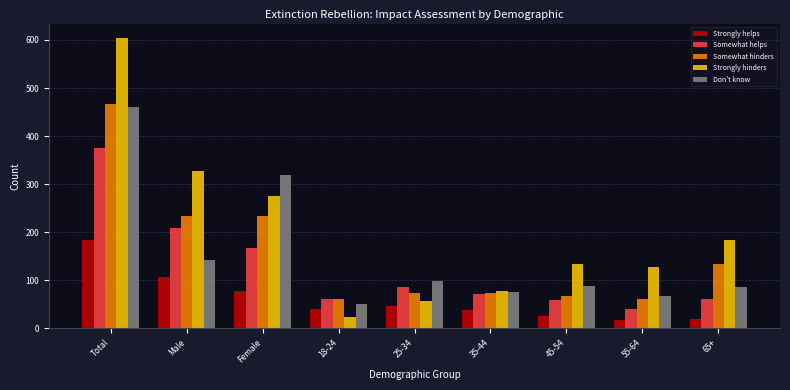

The Don't know series shows 87 at 45-54. True or false?

True